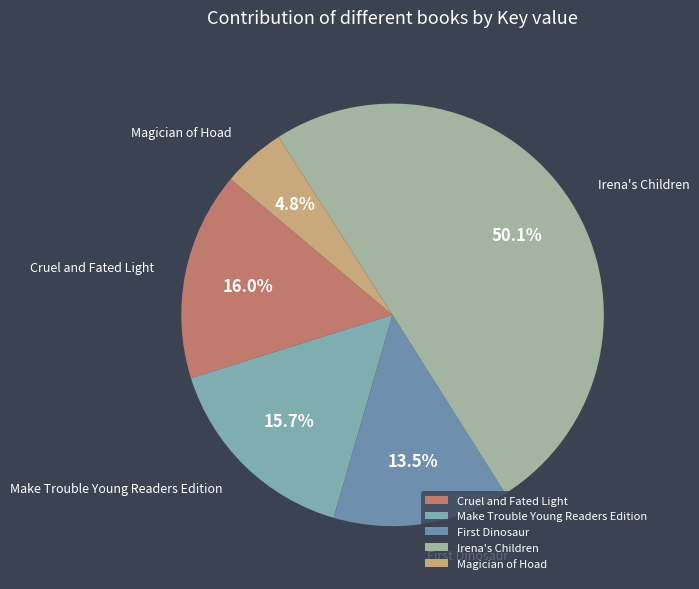

Which has a higher value, Make Trouble Young Readers Edition or Magician of Hoad?

Make Trouble Young Readers Edition